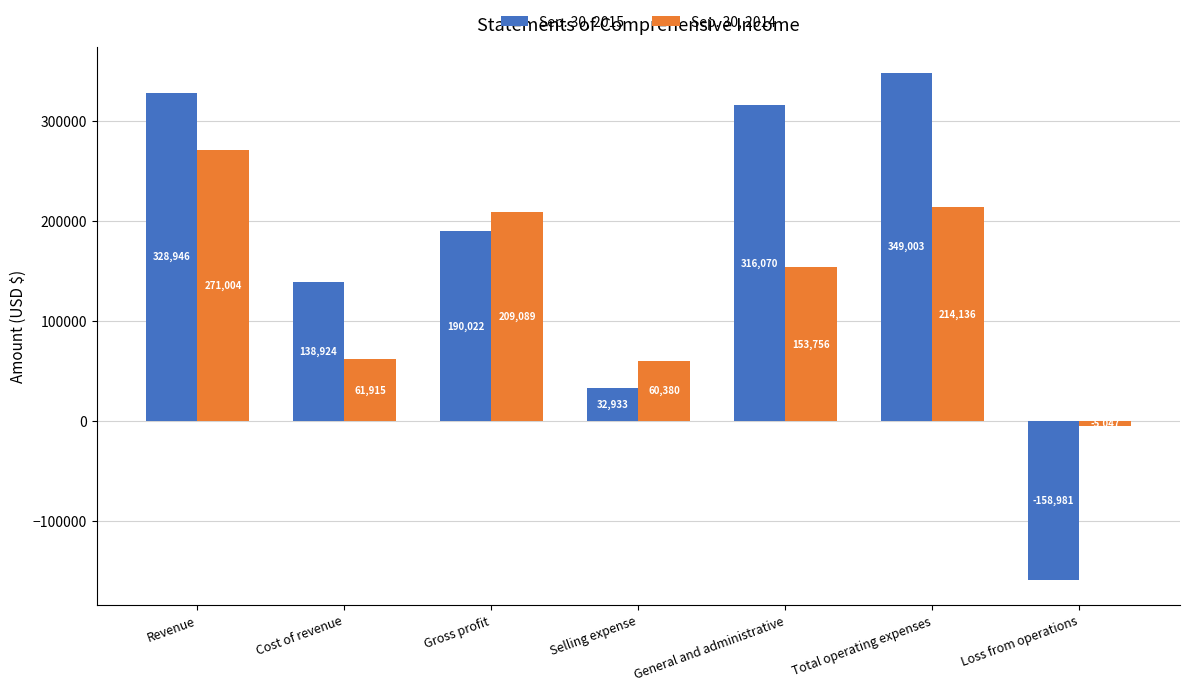

How many positive values does the Sep. 30, 2015 series have?

6